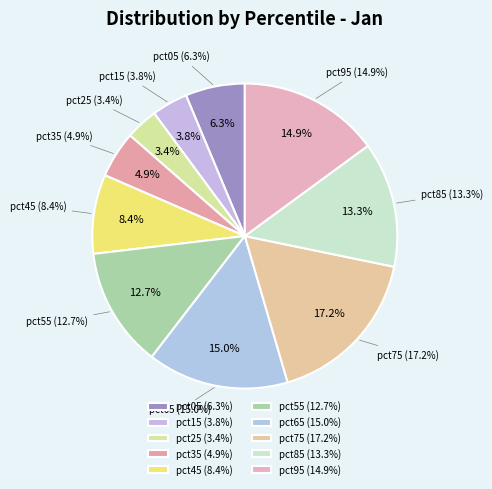

Which slice is the smallest?

pct25